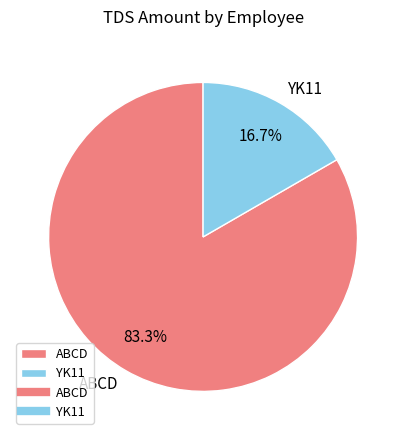

To the nearest percent, what percentage of the pie is YK11?

17%